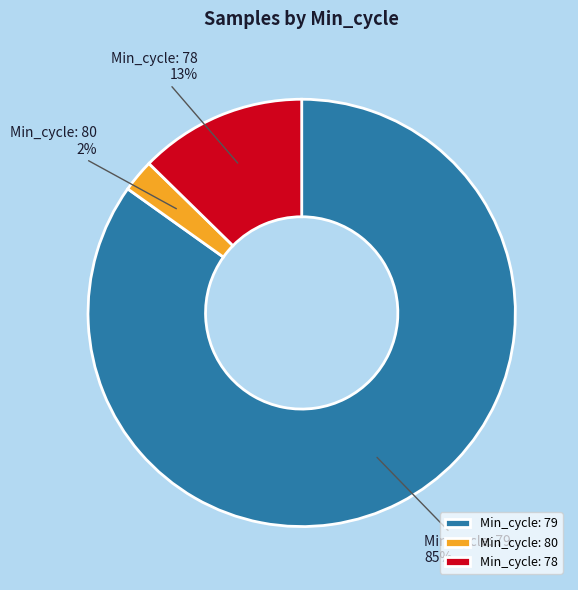

Which category has the biggest portion of the pie?

Min_cycle: 79